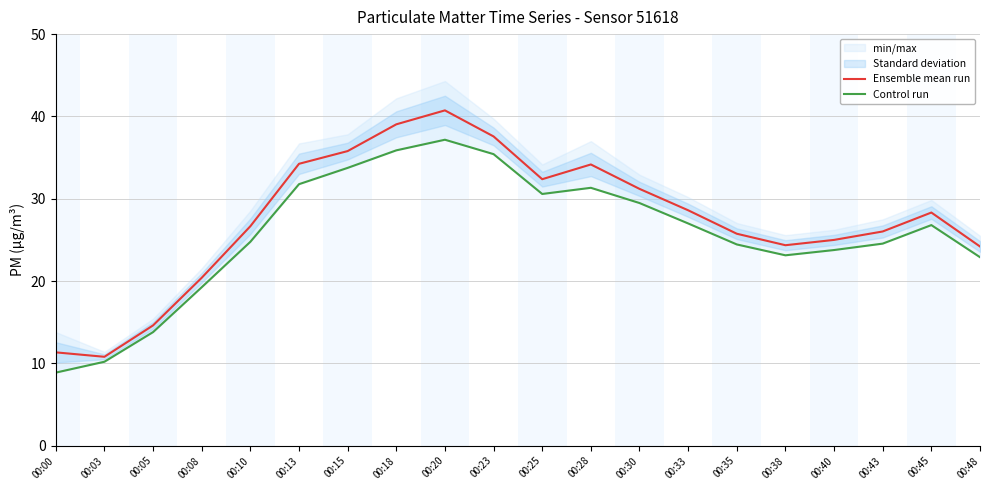

Reading right to left, what are all the values shown in this chart?

Ensemble mean run: 24.2	28.3	26.0	25.0	24.4	25.8	28.6	31.2	34.2	32.4	37.6	40.7	39.0	35.8	34.2	26.7	20.4	14.6	10.8	11.3
Control run: 22.9	26.8	24.6	23.8	23.1	24.4	27.0	29.5	31.3	30.6	35.4	37.2	35.9	33.8	31.8	24.8	19.2	13.8	10.2	8.9